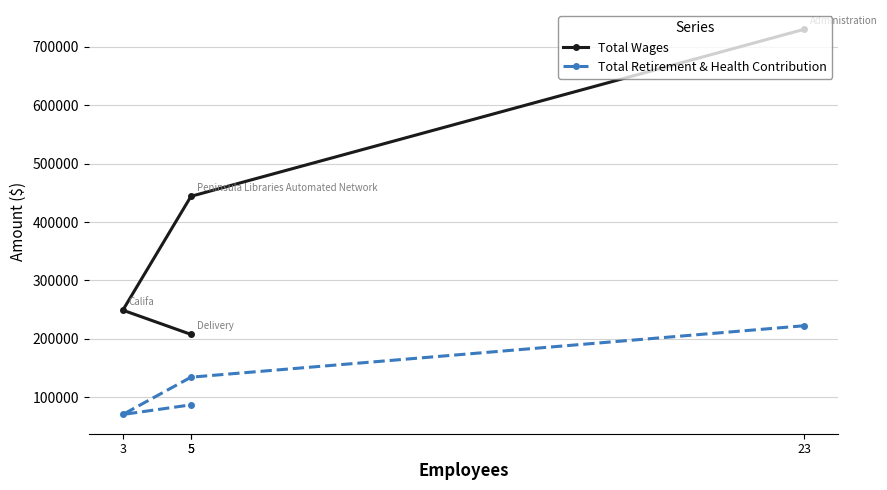

The value of Total Retirement & Health Contribution at 5 is 124227. True or false?

False